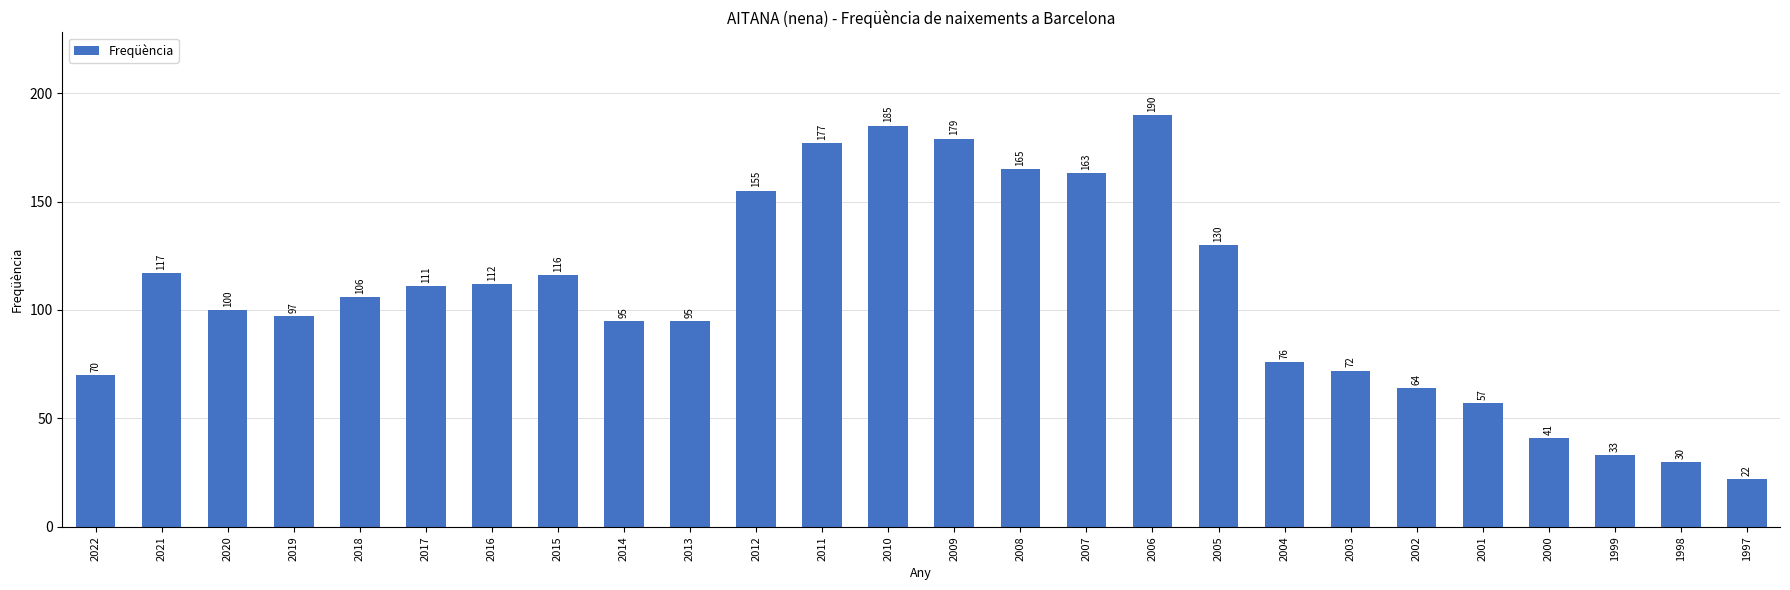

Between 2006 and 2001, which is larger?

2006